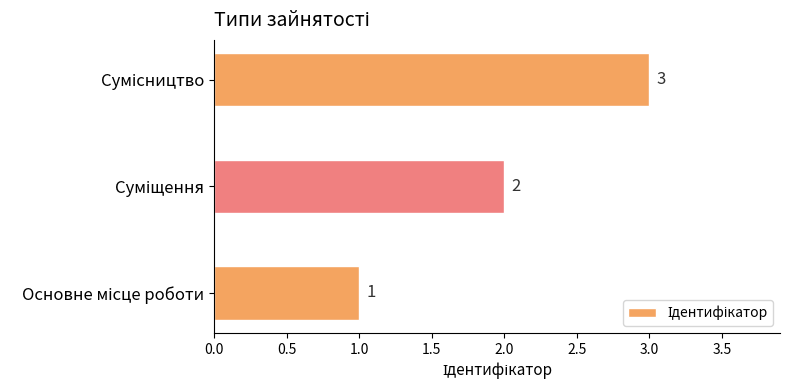

What is the difference between the maximum and minimum values?

2